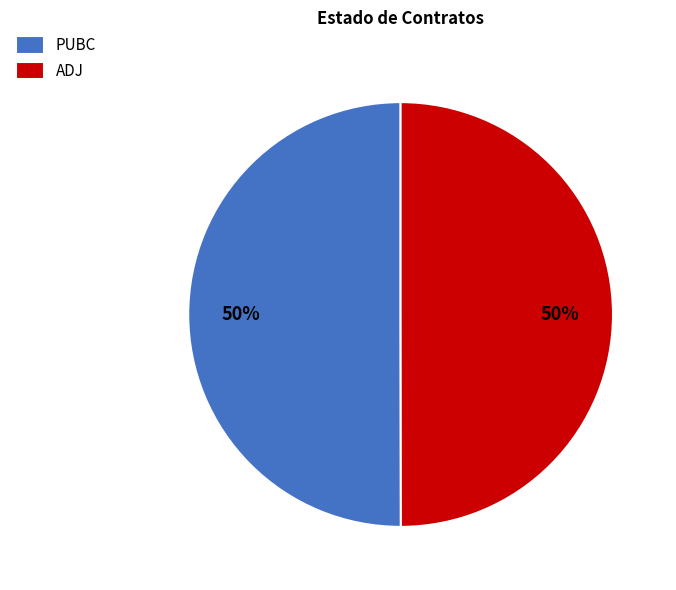

Approximately how many times larger is the value at ADJ compared to PUBC?

1.0